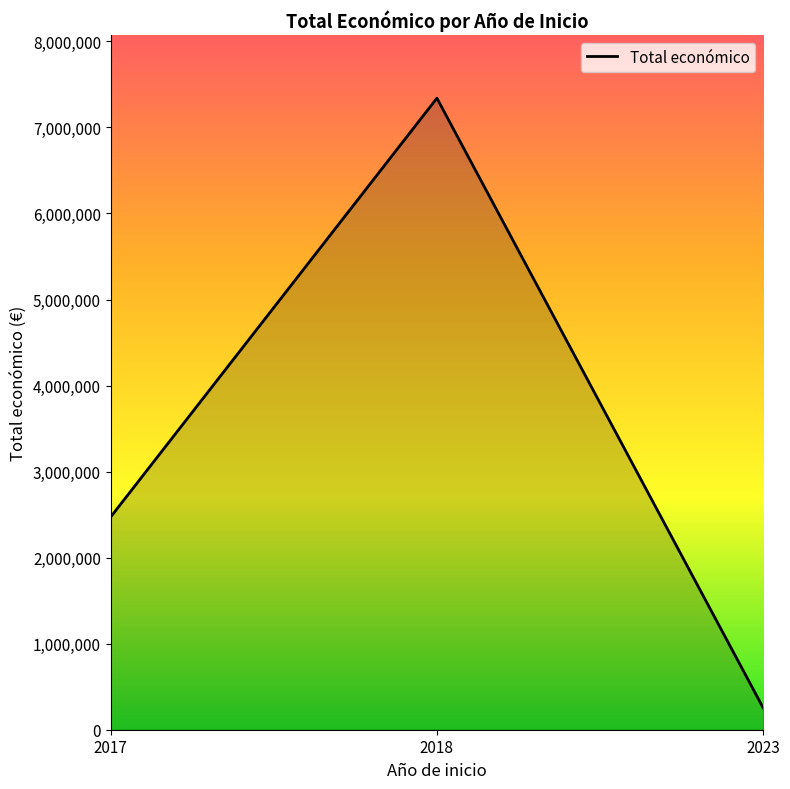

Rank the categories by value from lowest to highest.

2023, 2017, 2018